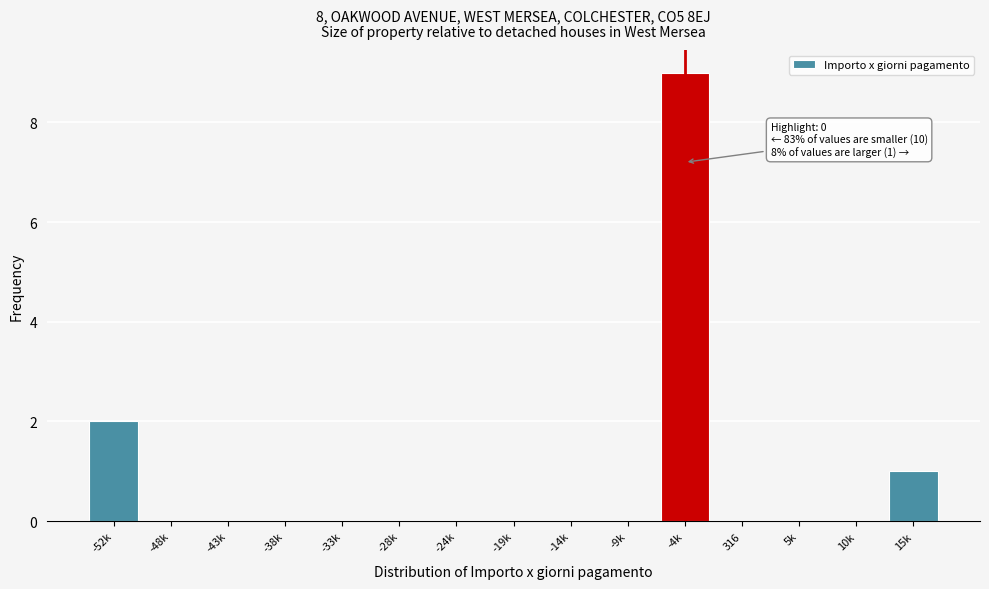

Reading right to left, extract all data points from this chart.

15k=1	10k=0	5k=0	316=0	-4k=9	-9k=0	-14k=0	-19k=0	-24k=0	-28k=0	-33k=0	-38k=0	-43k=0	-48k=0	-52k=2